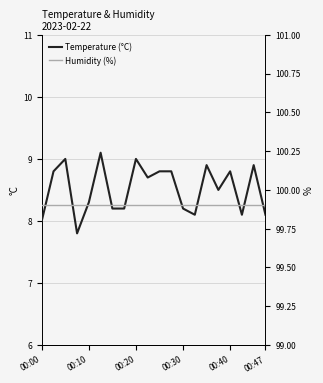

True or false: Temperature (°C) has a value of 8.8 at 00:40.

True